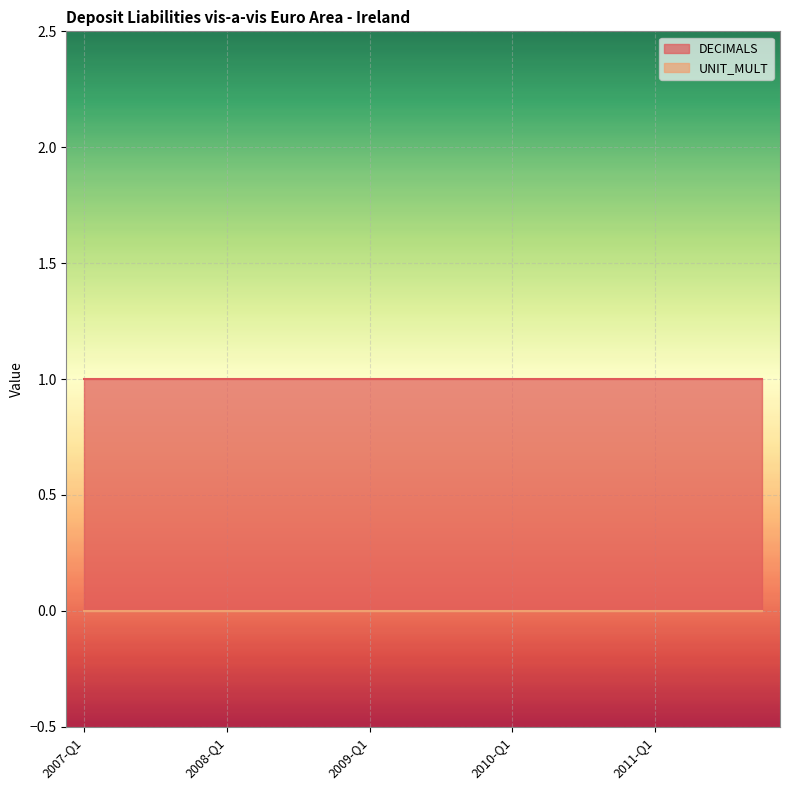

List the series in order of their overall mean, lowest first.

UNIT_MULT, DECIMALS